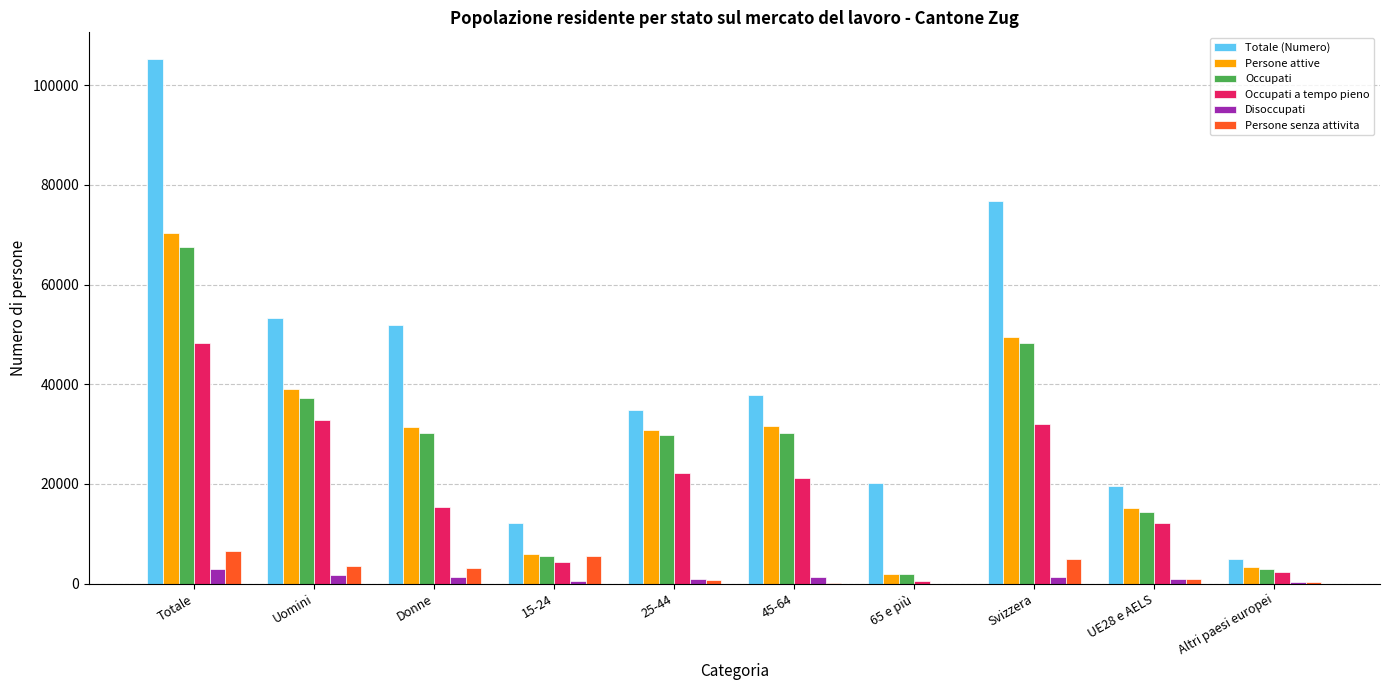

What is the total value across all series at 65 e più?

24531.3